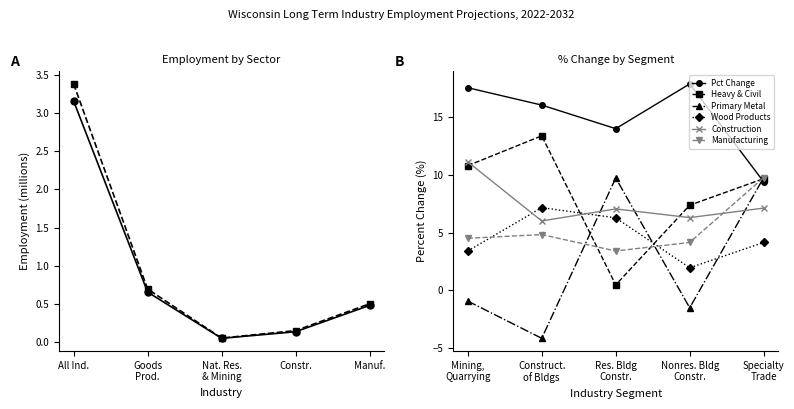

True or false: 2032 Projected Employment and 2022 Employment cross at least once.

False